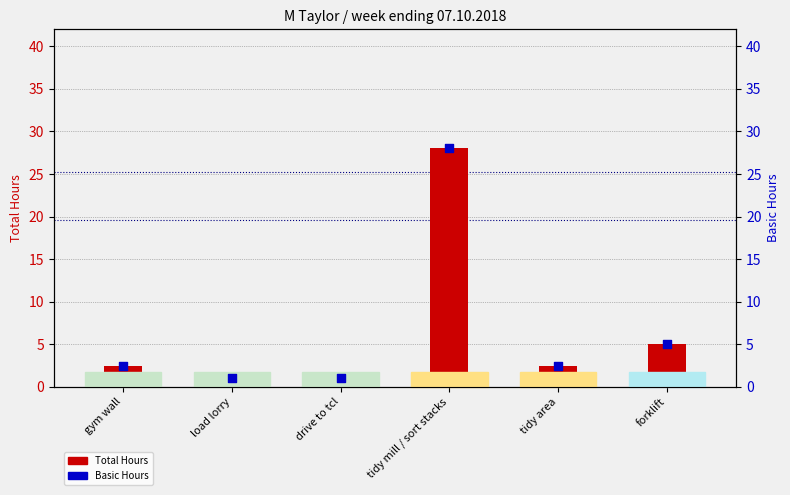

At how many categories does at least one series exceed 24?

1